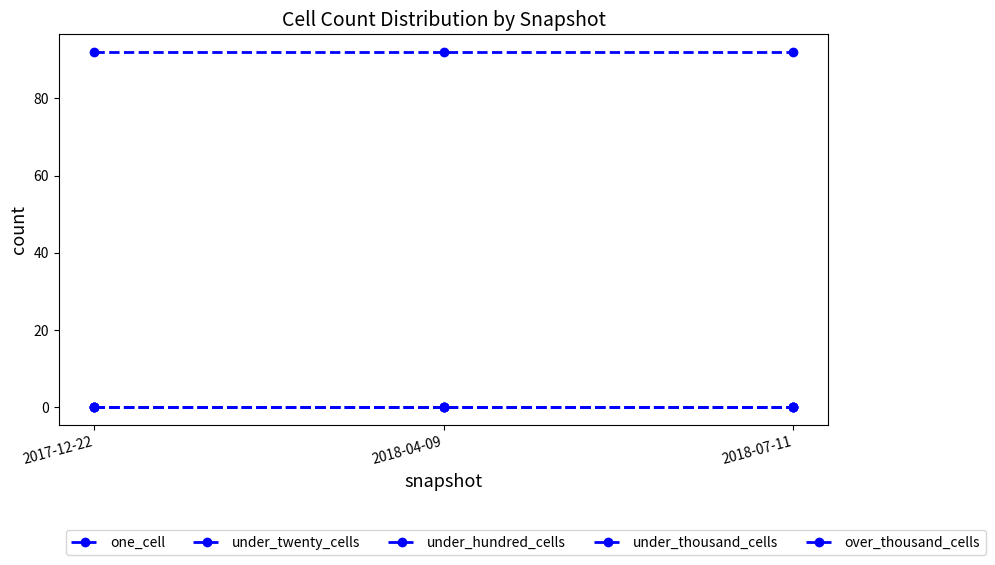

What is the label of the 1st point from the right?

2018-07-11